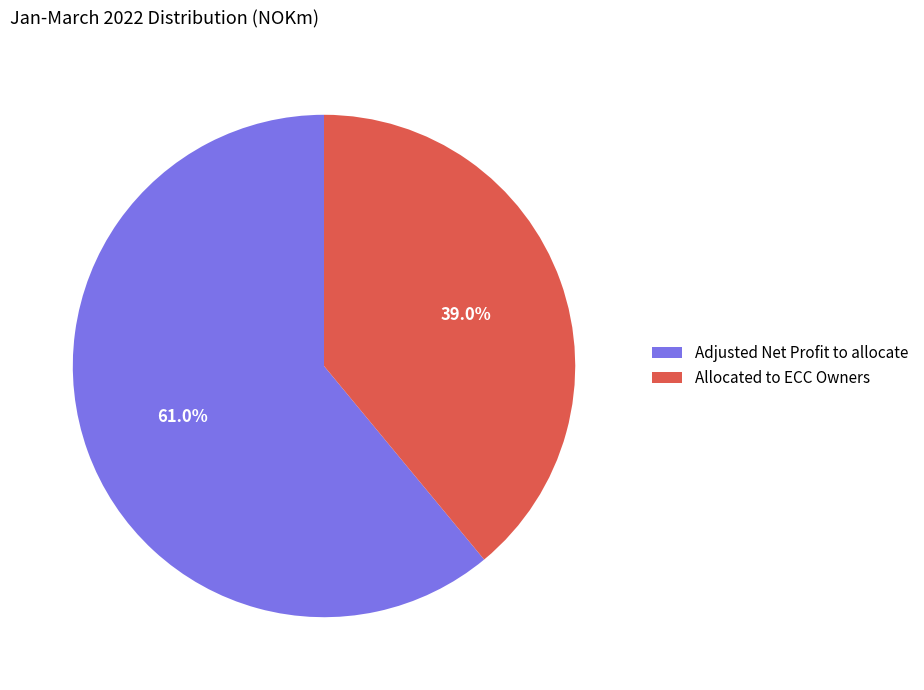

The Allocated to ECC Owners slice represents 39% of the pie. True or false?

True